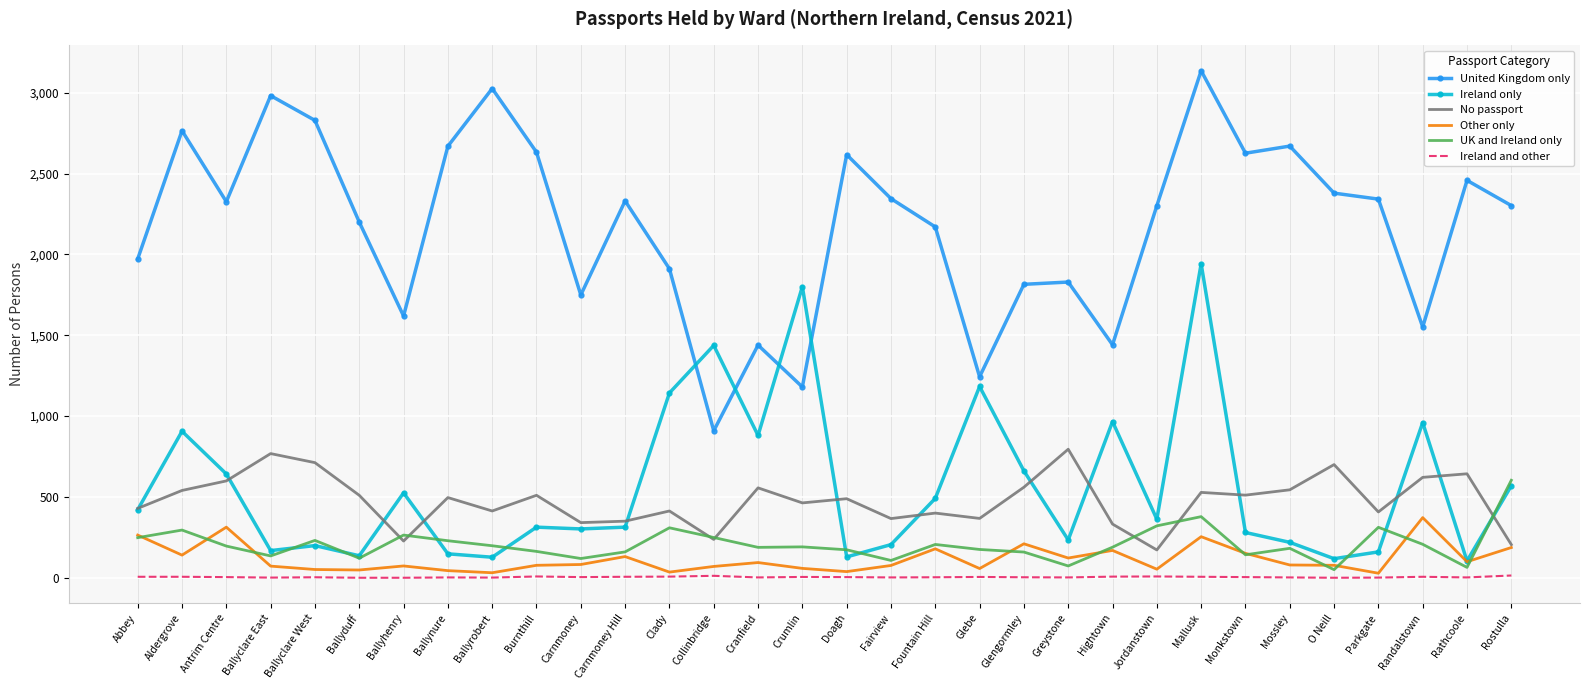

True or false: United Kingdom only and Other only intersect in this chart.

False